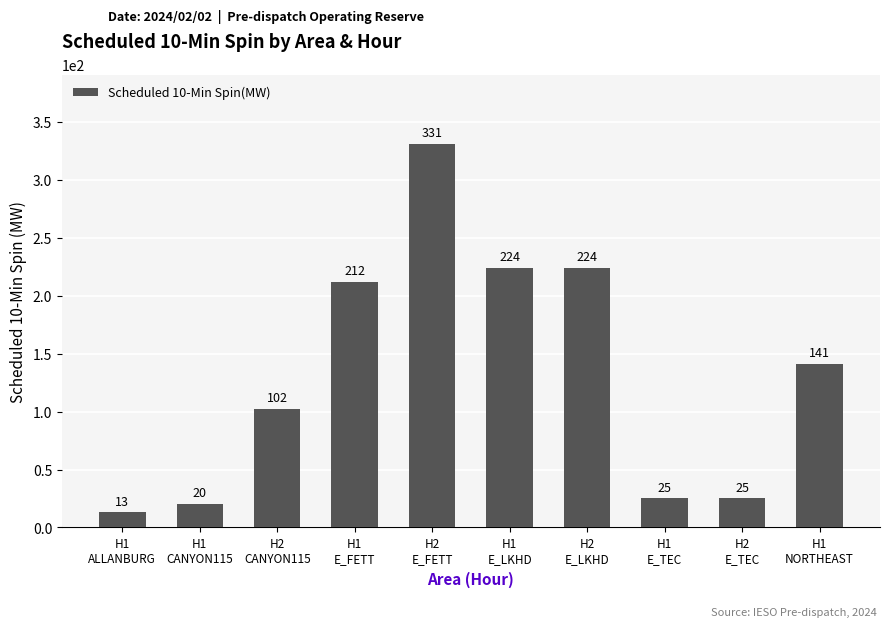

What is the smallest value displayed?

13